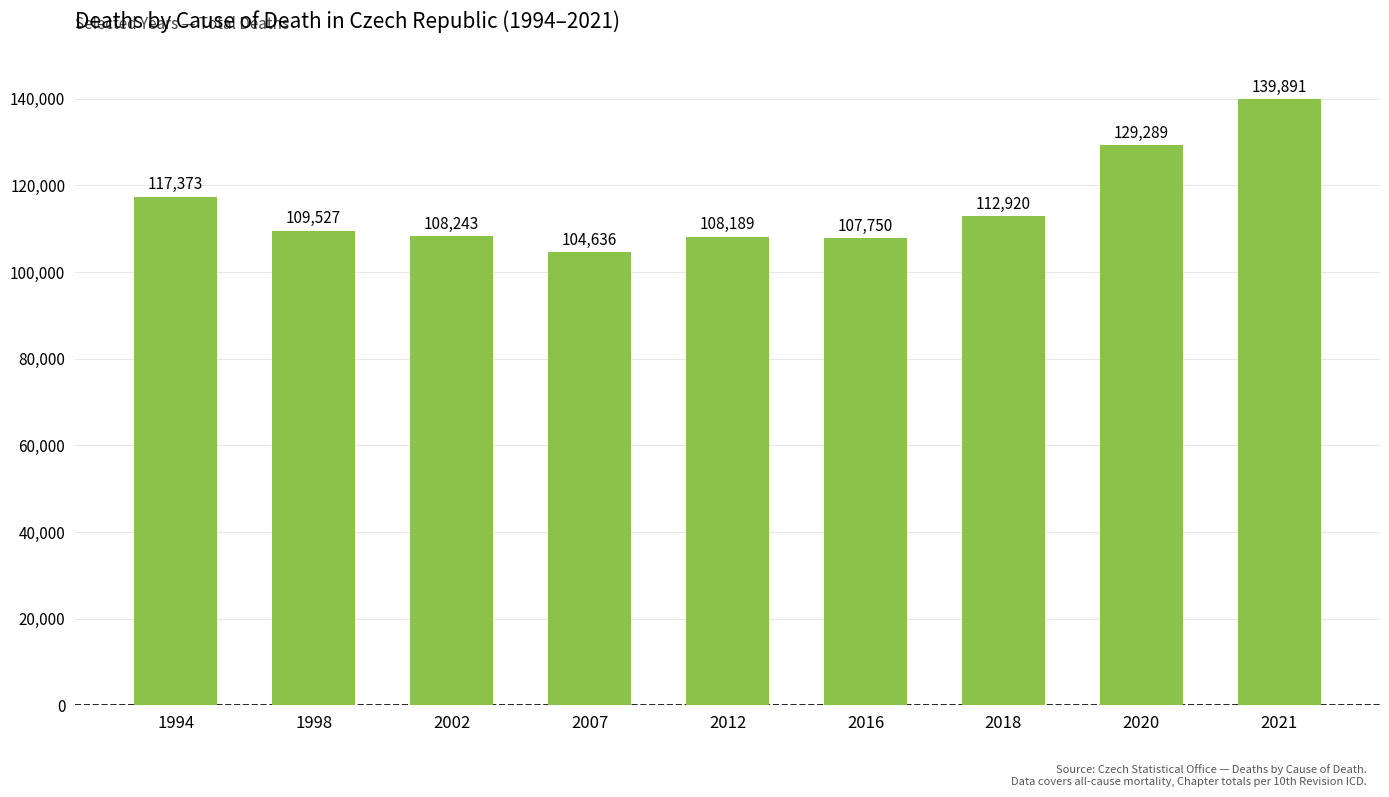

Reading left to right, extract all data points from this chart.

117373	109527	108243	104636	108189	107750	112920	129289	139891